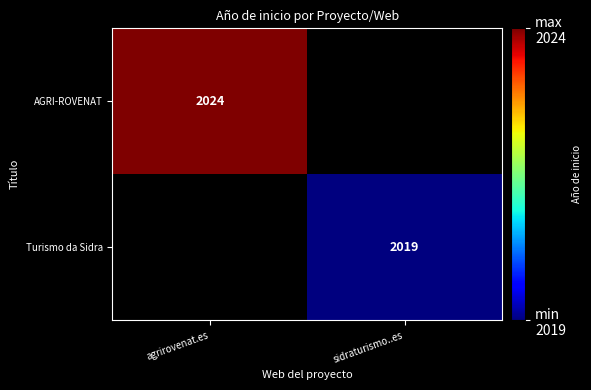

The Turismo da Sidra series shows 903 at sidraturismo..es. True or false?

False